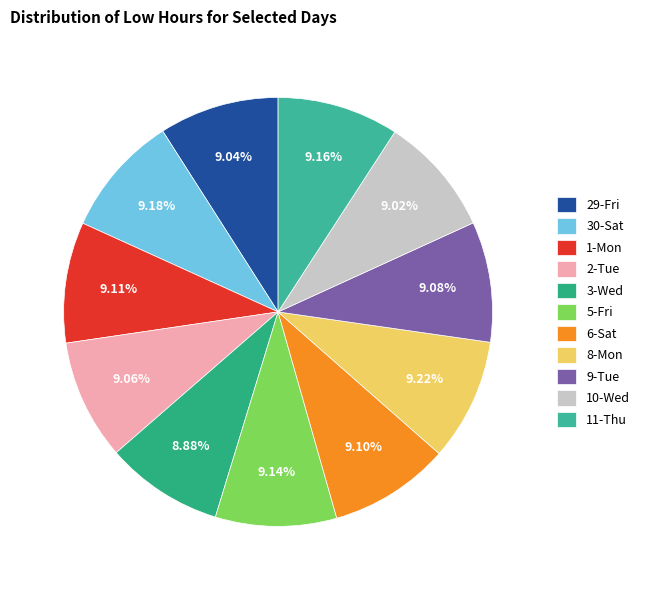

Combined, do 9-Tue and 2-Tue account for over 50%?

No